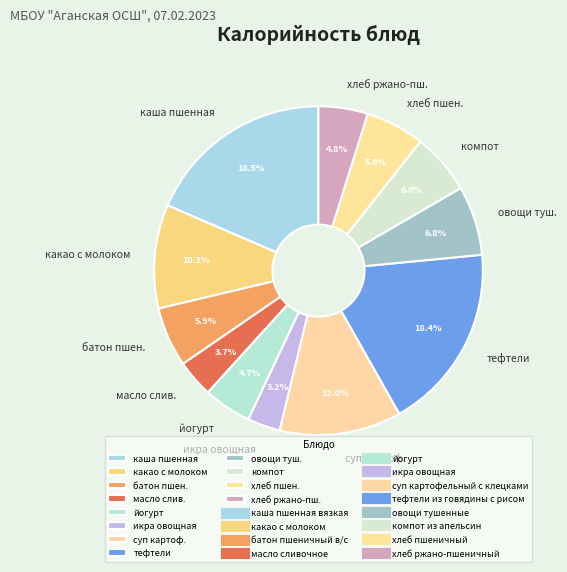

How many segments does this pie chart have?

12